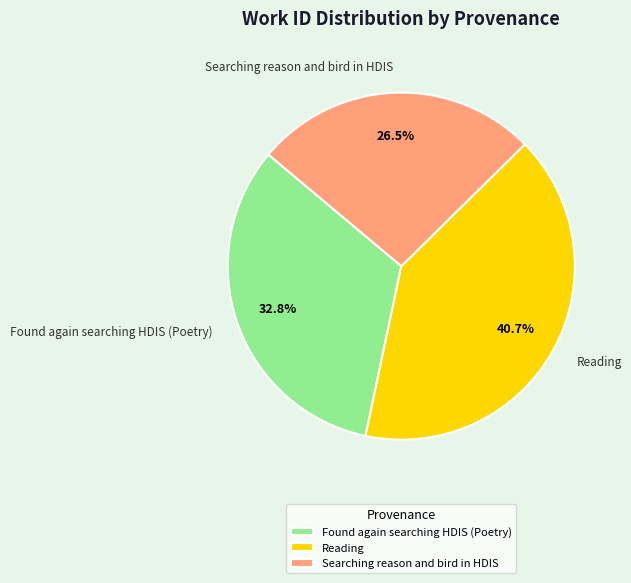

Rank the categories by value from highest to lowest.

Reading, Found again searching HDIS (Poetry), Searching reason and bird in HDIS